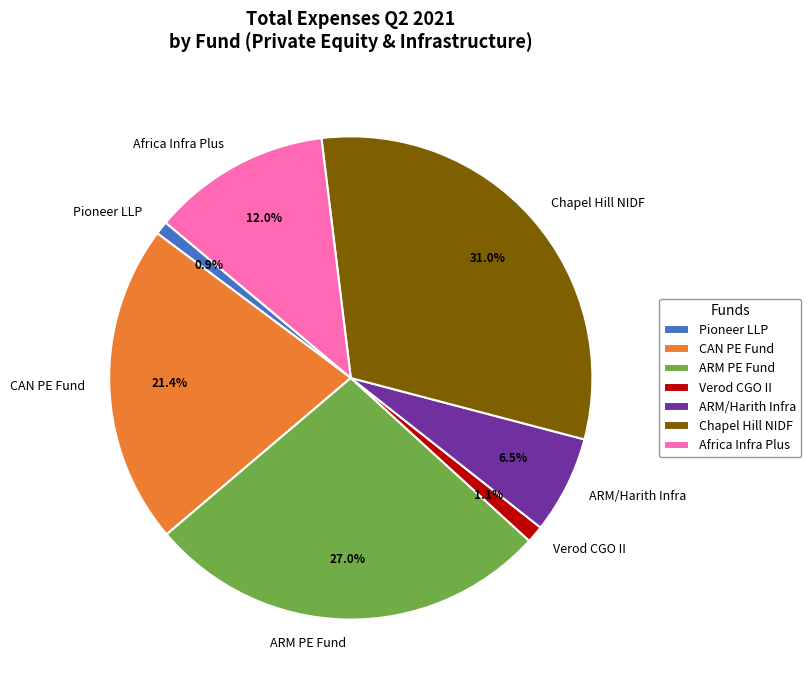

Count the number of slices in the pie.

7